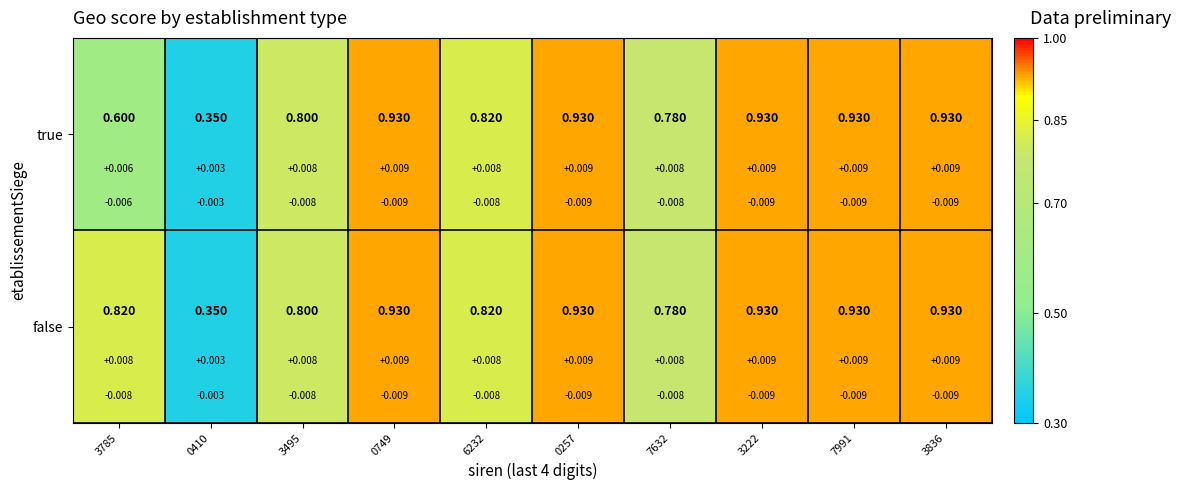

The true series shows 0.8 at 7632. True or false?

True